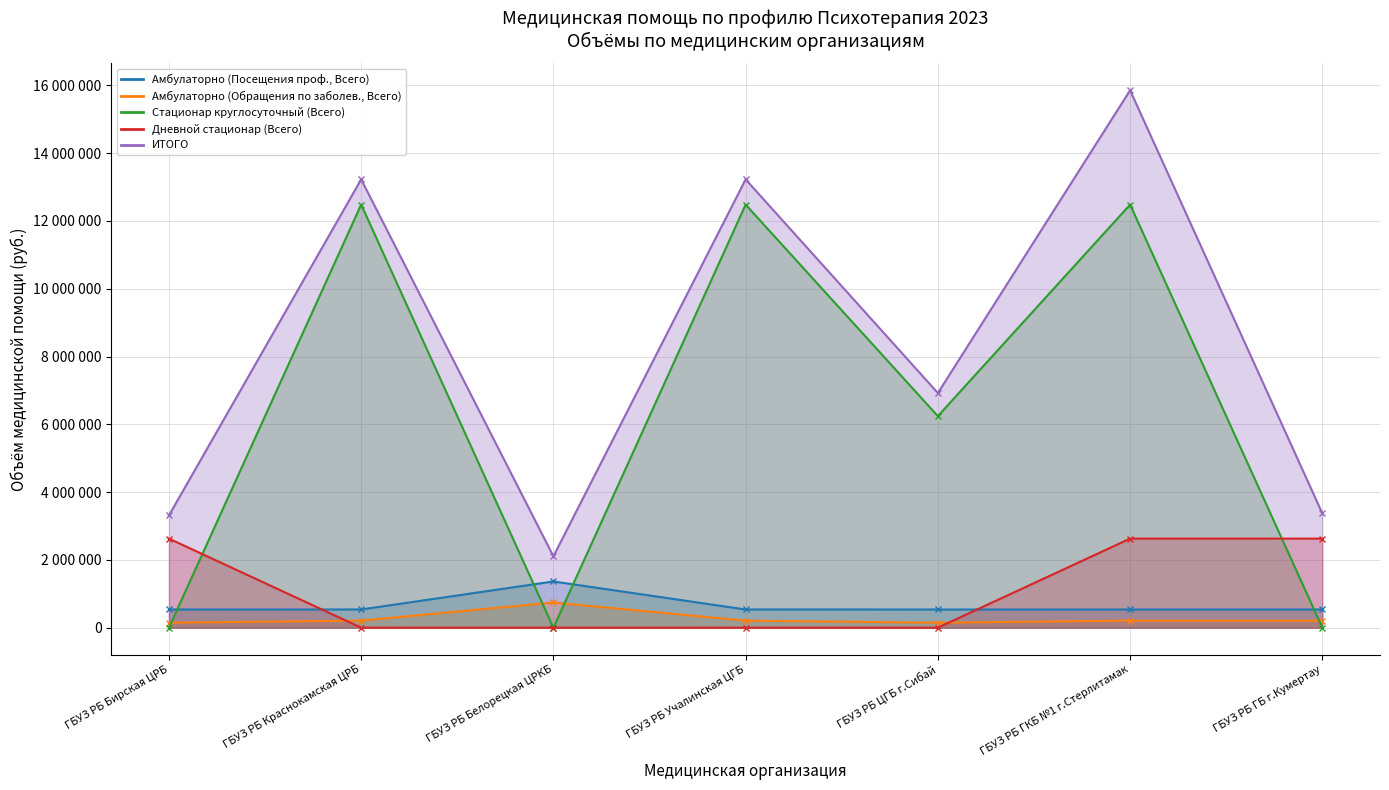

Where is the first local maximum for ИТОГО?

ГБУЗ РБ Краснокамская ЦРБ